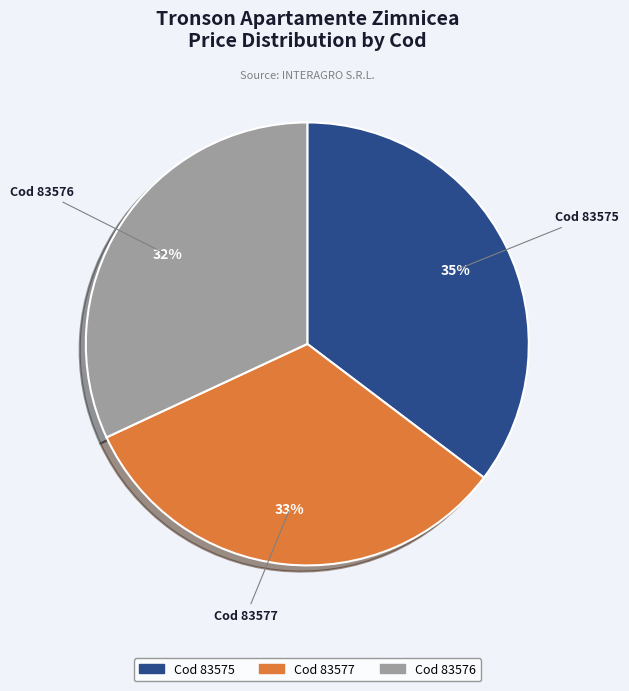

Rank the categories by value from lowest to highest.

Cod 83576, Cod 83577, Cod 83575